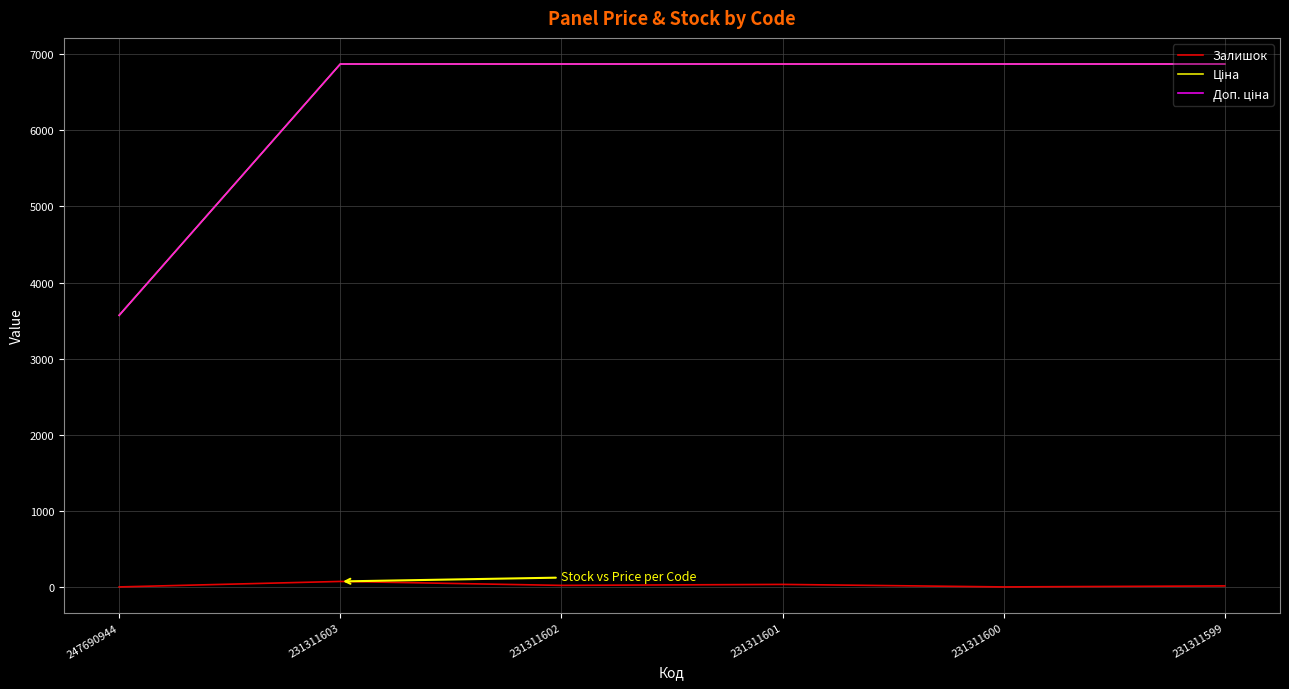

Is this an area chart (filled region under the line)?

No